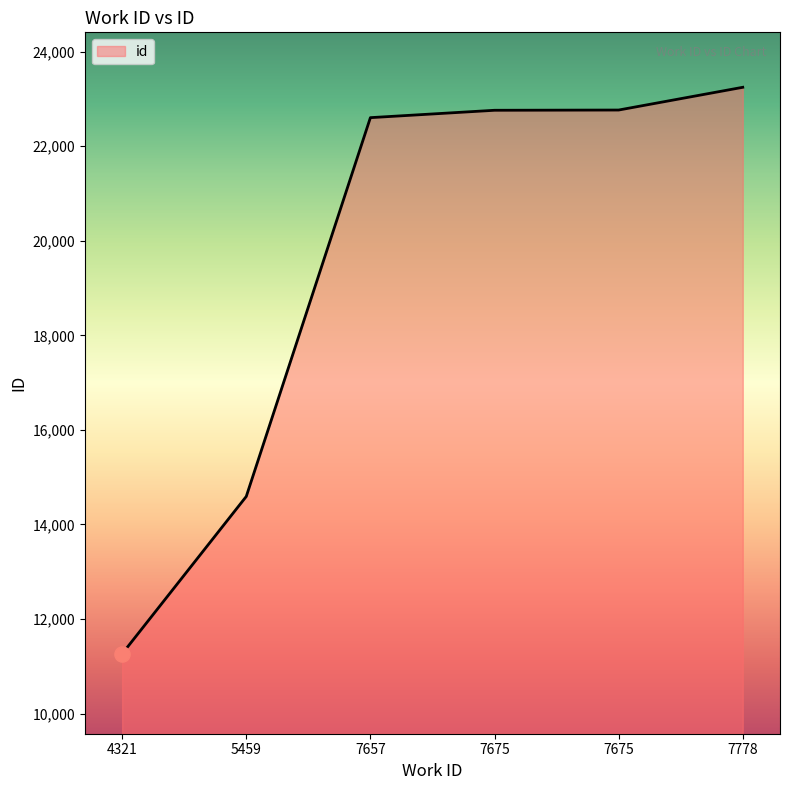

What is the change in value from 4321 to 7657?

+11339